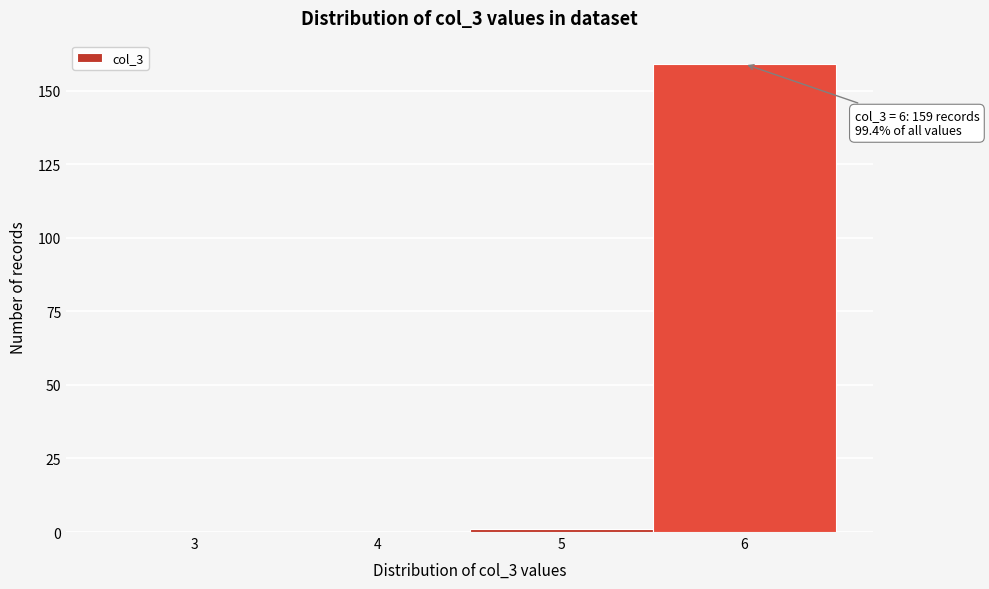

Reading left to right, extract all data points from this chart.

3=0	4=0	5=1	6=159